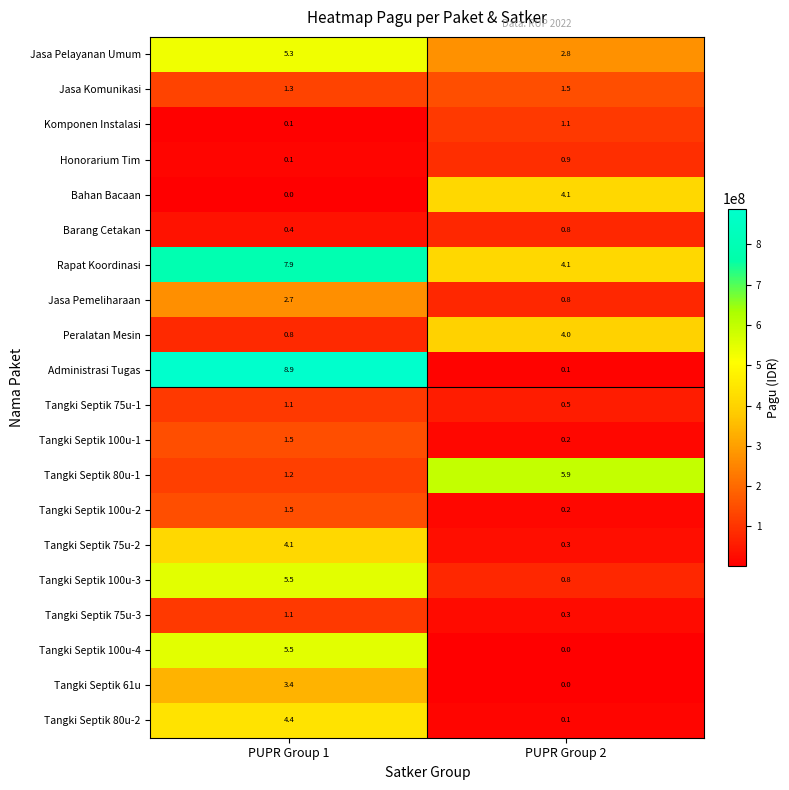

Which series has the widest spread of values?

Administrasi Tugas